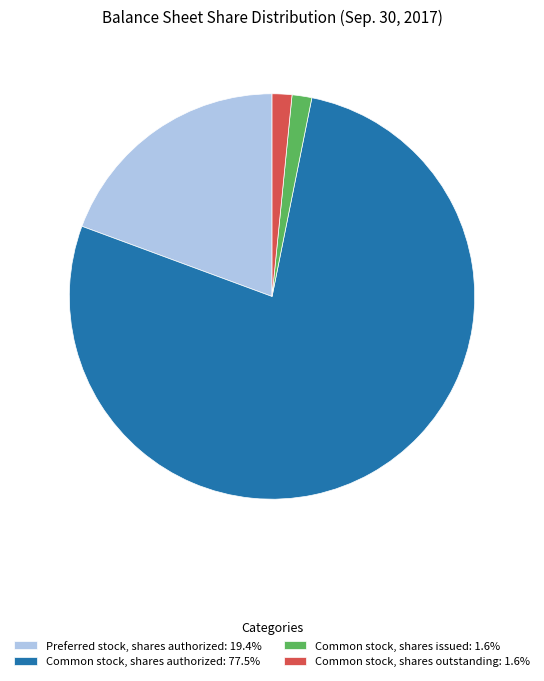

How many segments does this pie chart have?

4